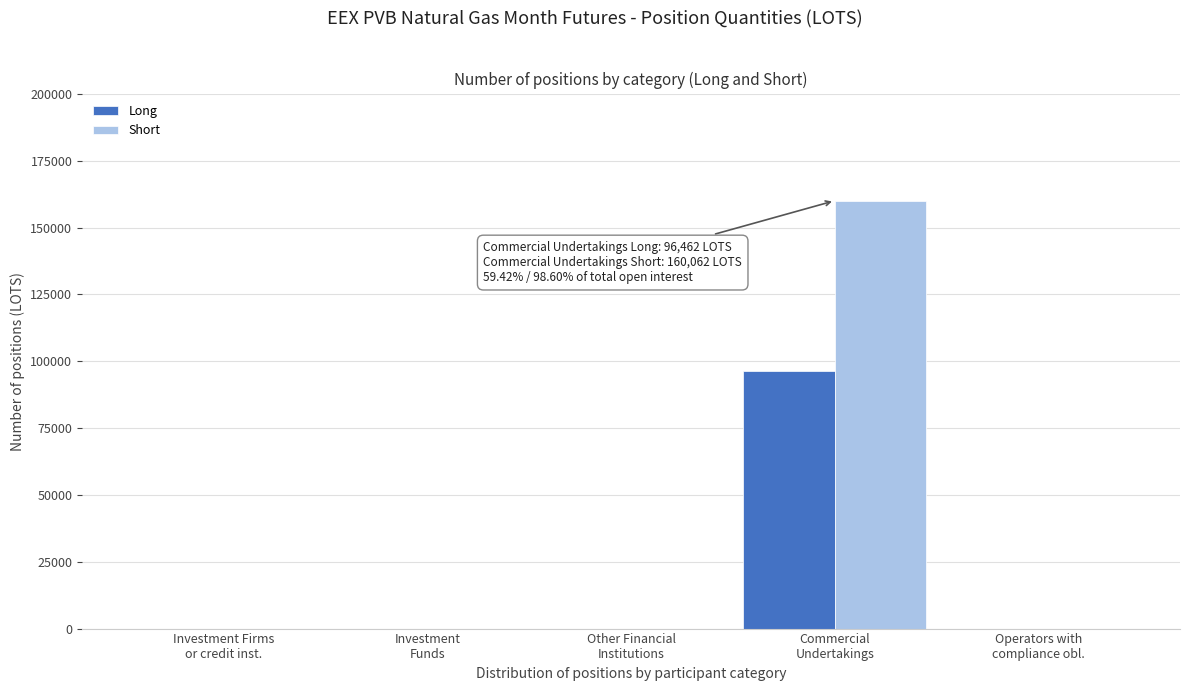

What is the sum of all Long values?

96462